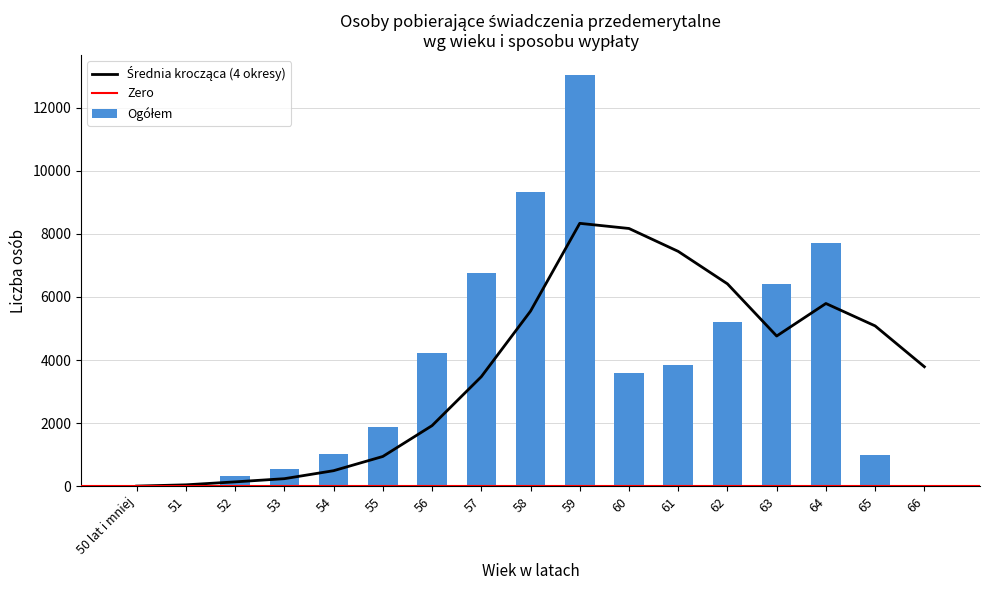

How many groups of bars are there?

17